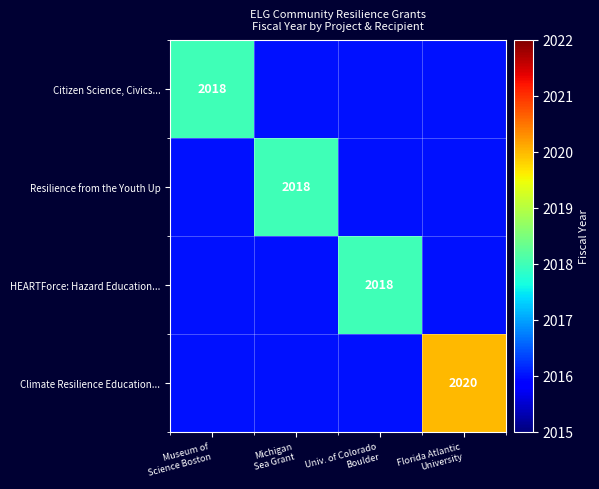

Which series has the largest total across all categories?

Climate Resilience Education...